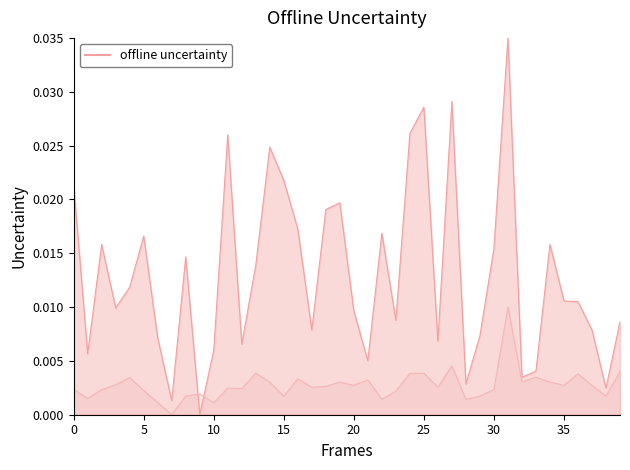

What is the label of the 27th point from the left?

26